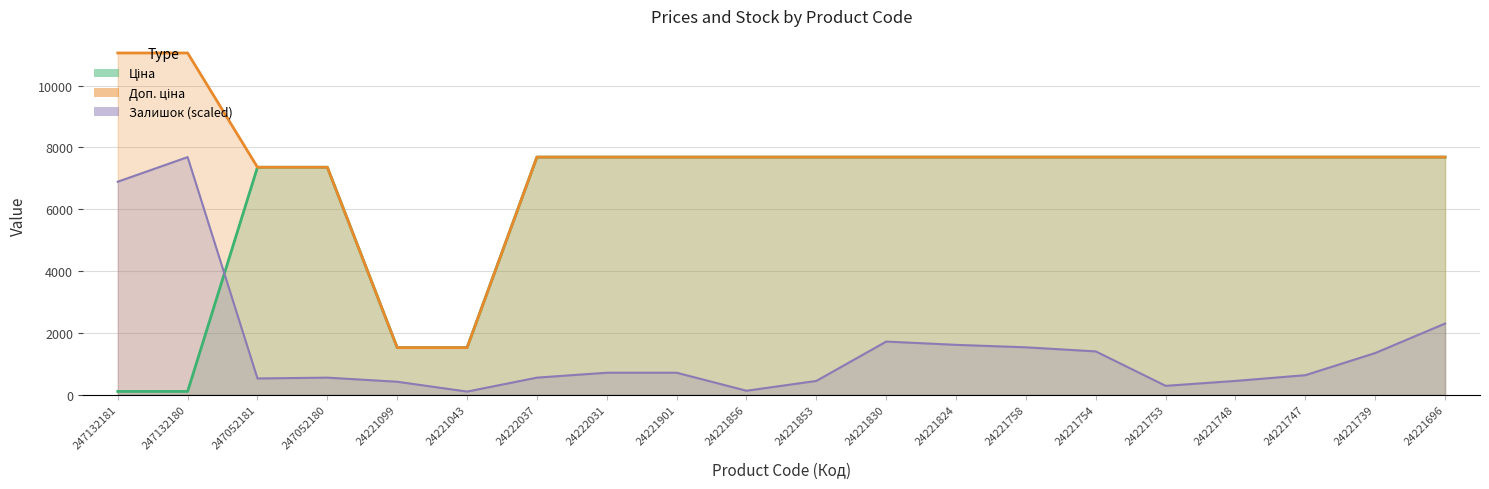

How many distinct data groups are displayed?

3